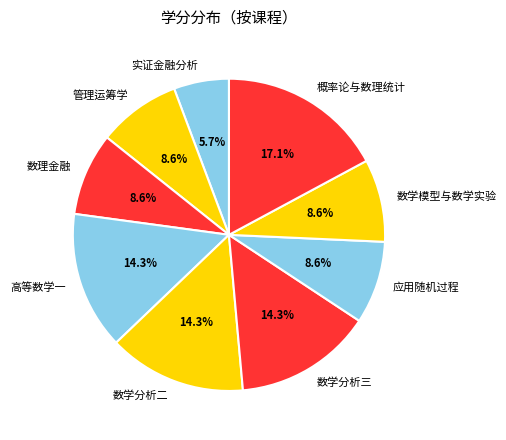

Does 应用随机过程 account for over 50% of the chart?

No